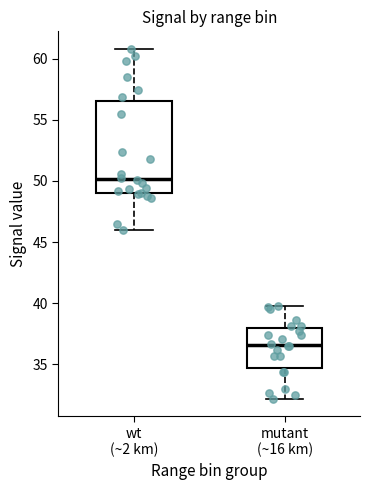

Which box's median line is the lowest?

mutant (~16 km)